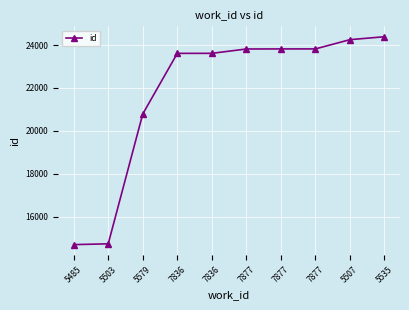

Rank the categories by value from highest to lowest.

5535, 5507, 7877, 7877, 7877, 7836, 7836, 5579, 5503, 5485